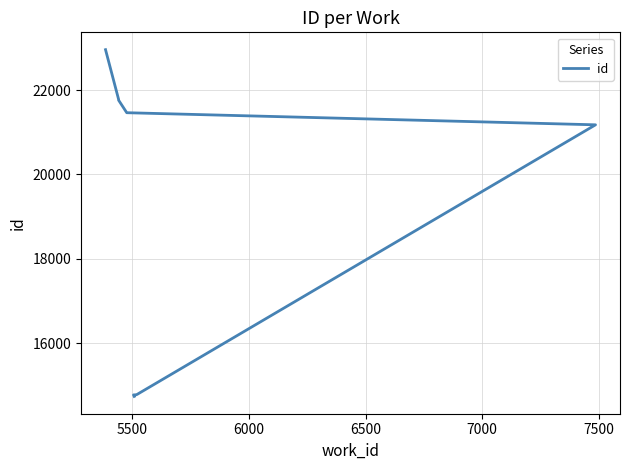

What is the difference between the second highest and minimum values?

7044